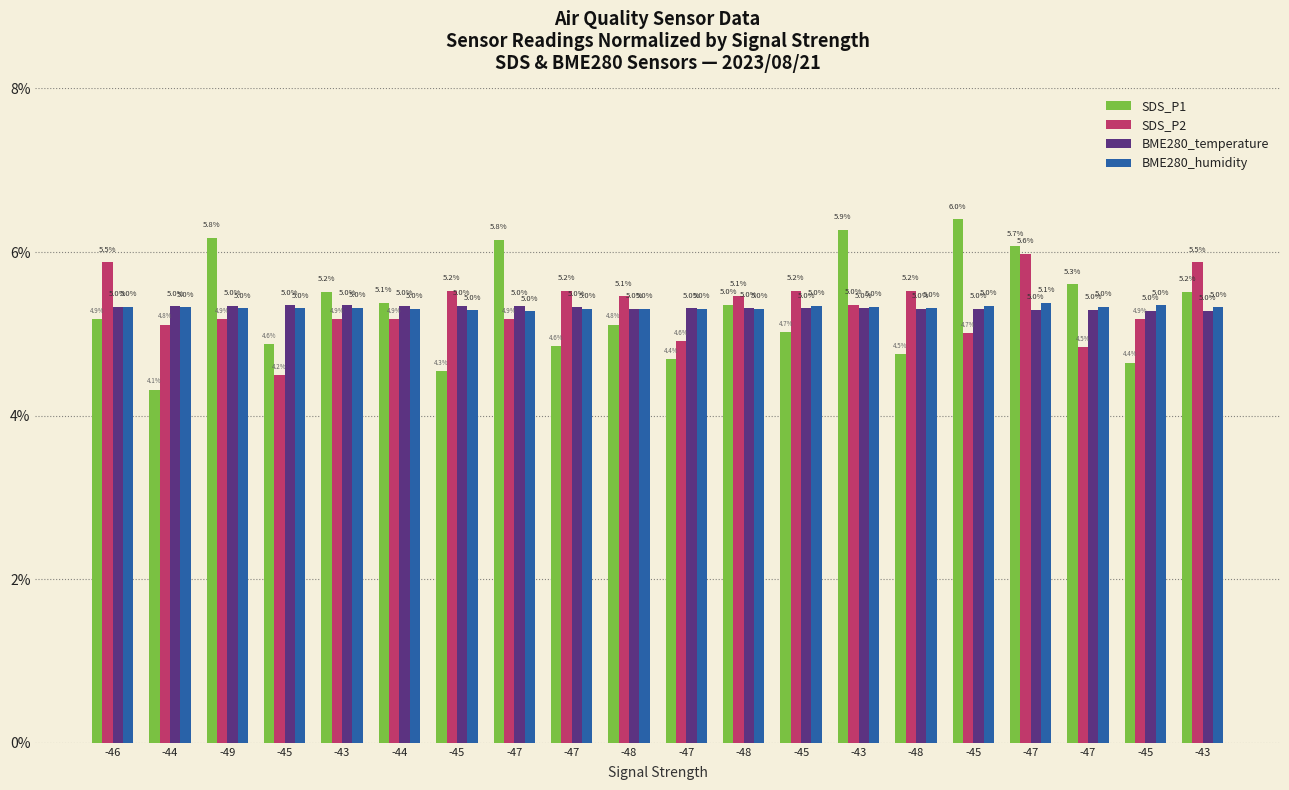

What is the minimum value for SDS_P2?

4.2